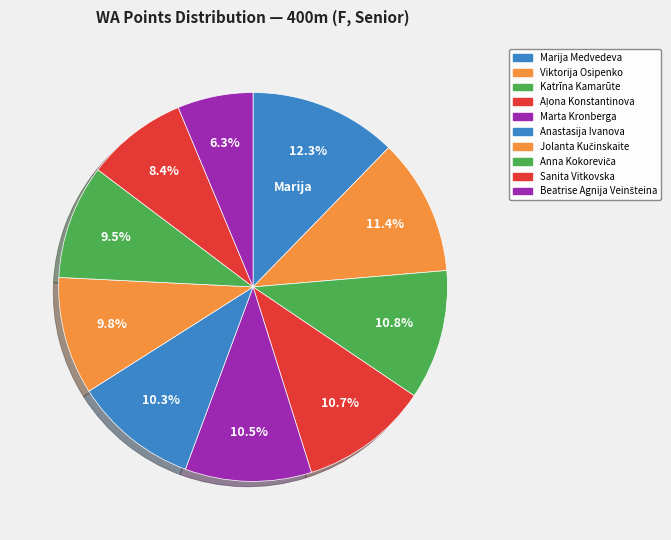

What percentage is the Beatrise Agnija Veinšteina slice, to the nearest percent?

6%